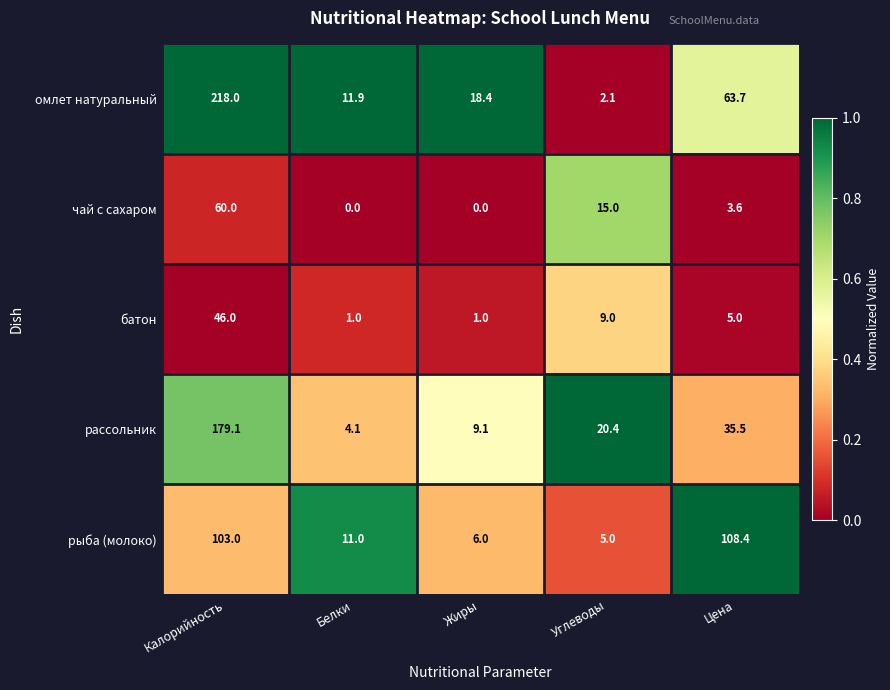

True or false: омлет натуральный has a value of 2.9 at Углеводы.

False